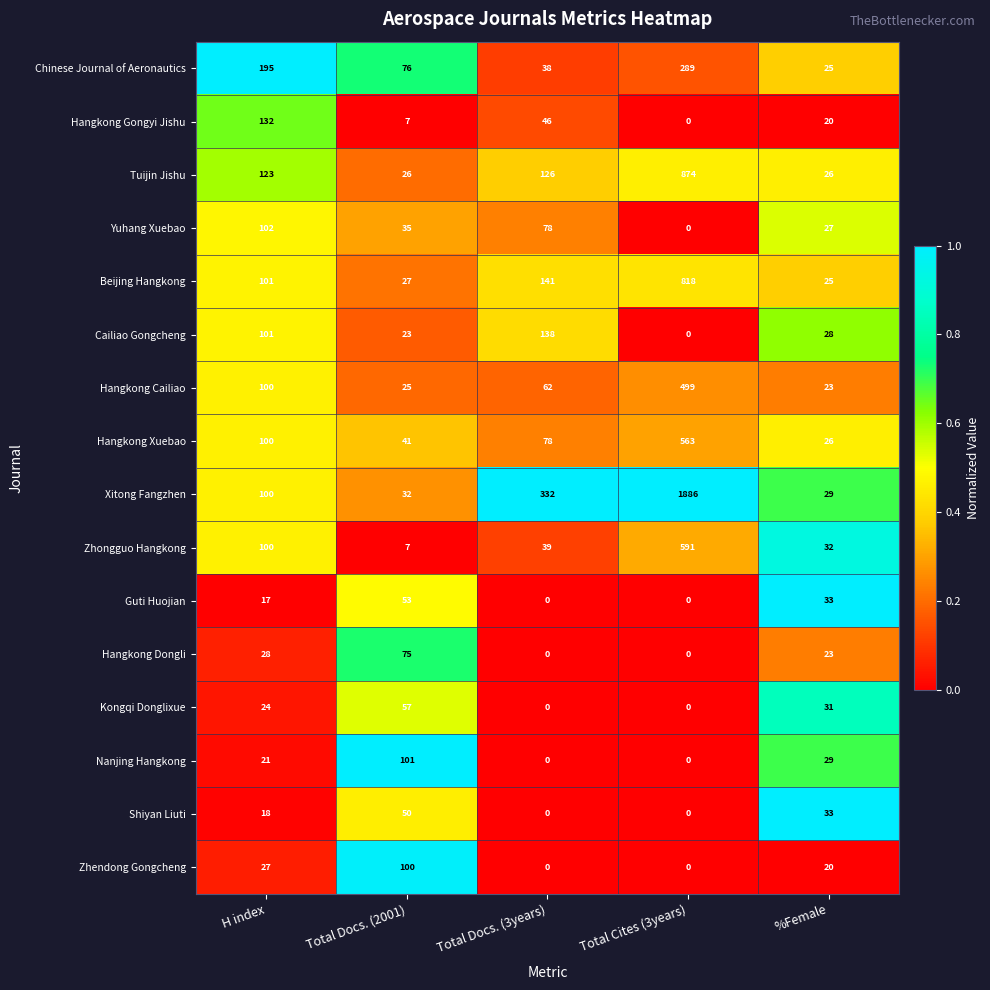

Which series changed the most between H index and Total Docs. (3years)?

Xitong Fangzhen